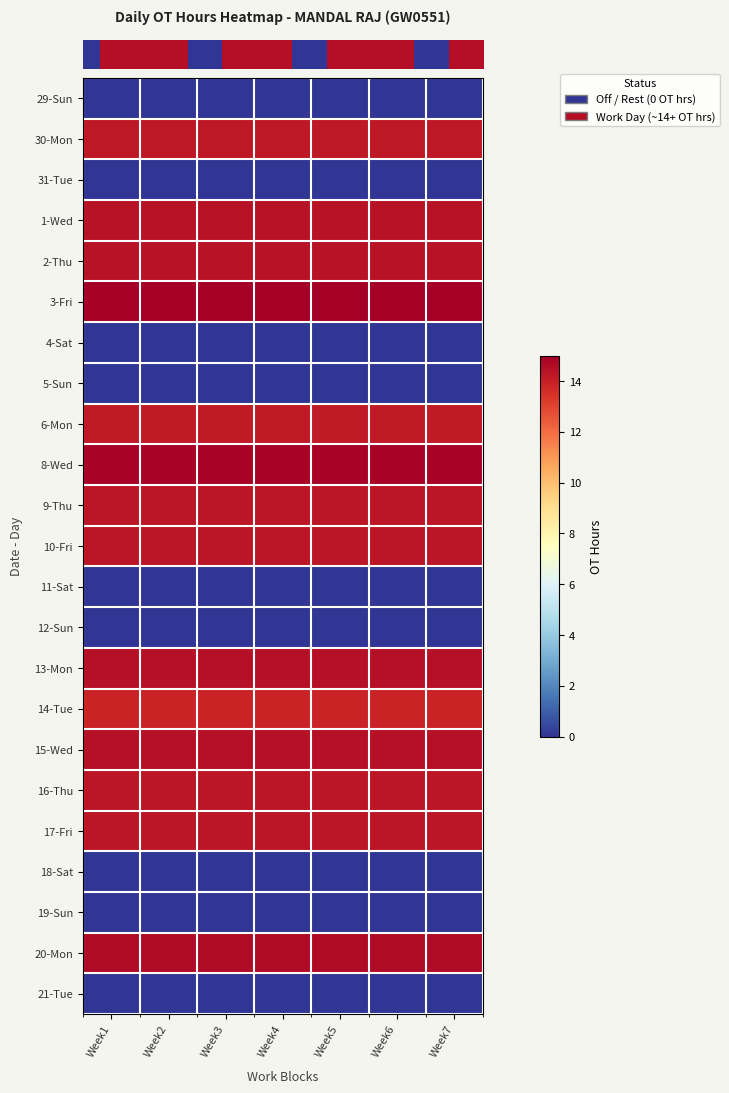

At how many categories does at least one series exceed 11?

7